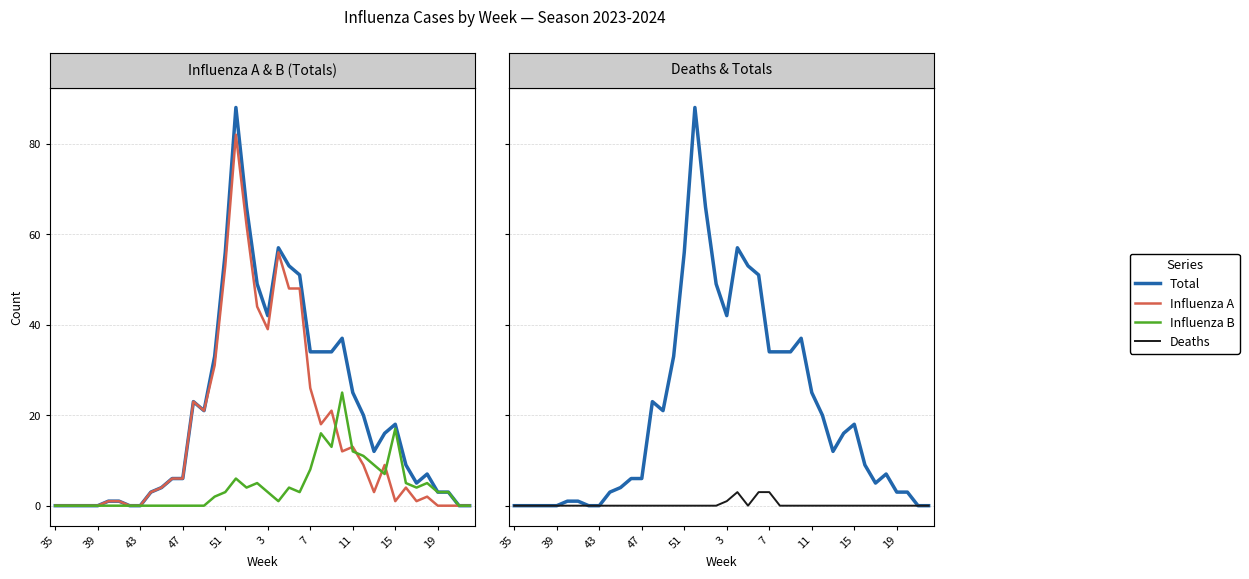

At 33, list the series in order from largest to smallest.

Total, Influenza B, Influenza A, Deaths